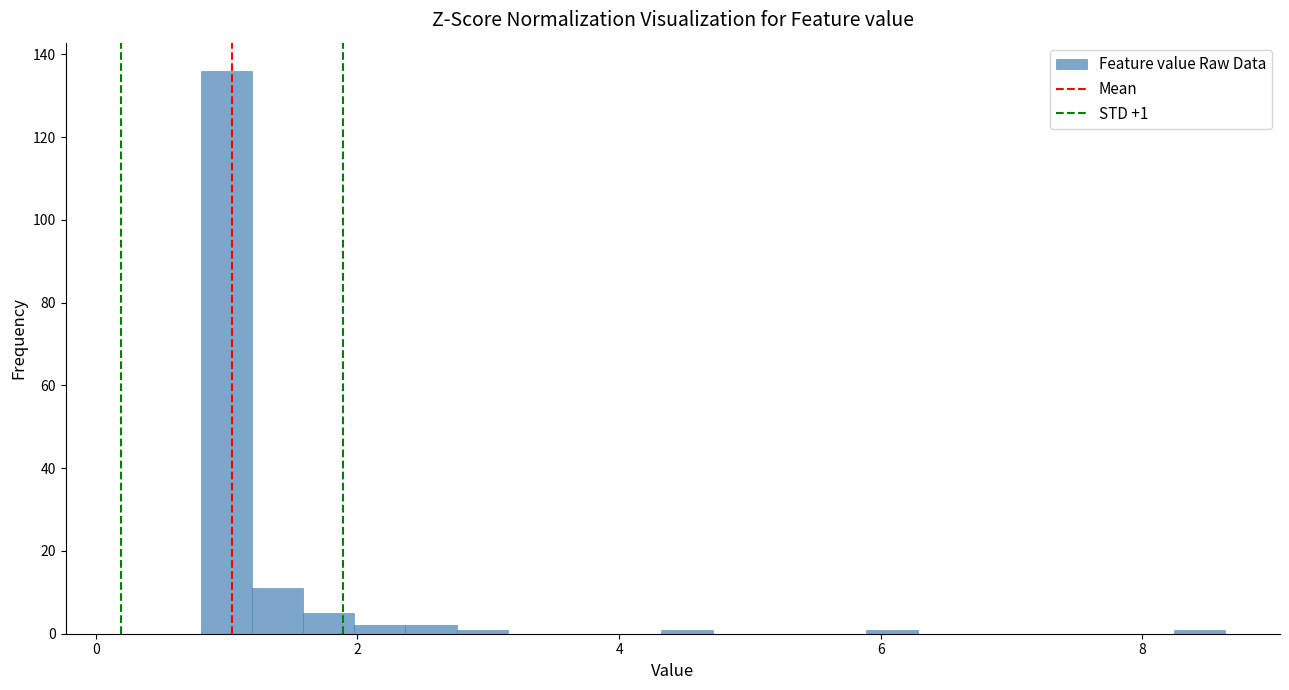

Read against the x-axis, roughly where is the centre of the tallest bar?

1.0